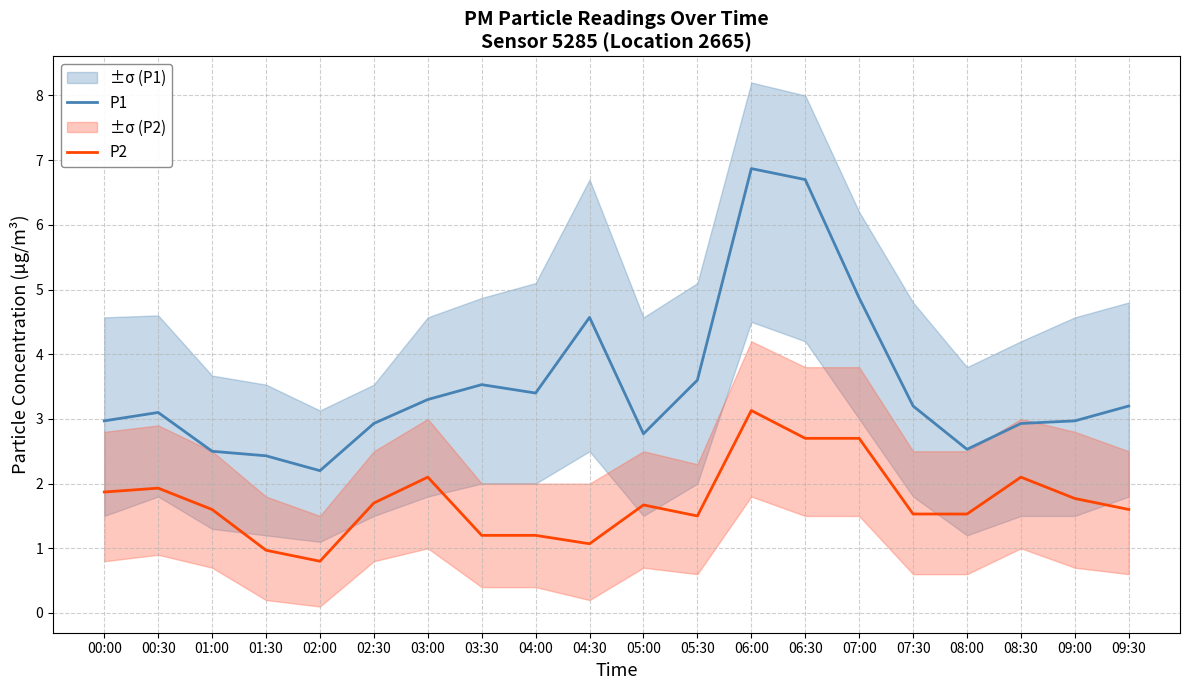

How many lines are shown in the chart?

2